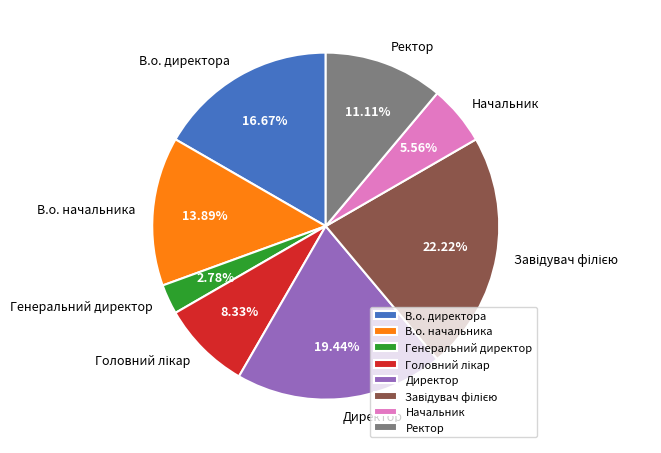

To the nearest percent, what is the combined percentage of В.о. директора and Начальник?

22%